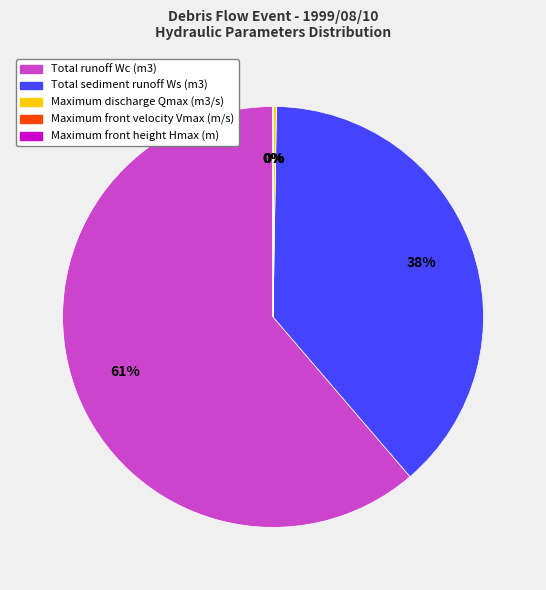

Which category has the biggest portion of the pie?

Total runoff Wc (m3)